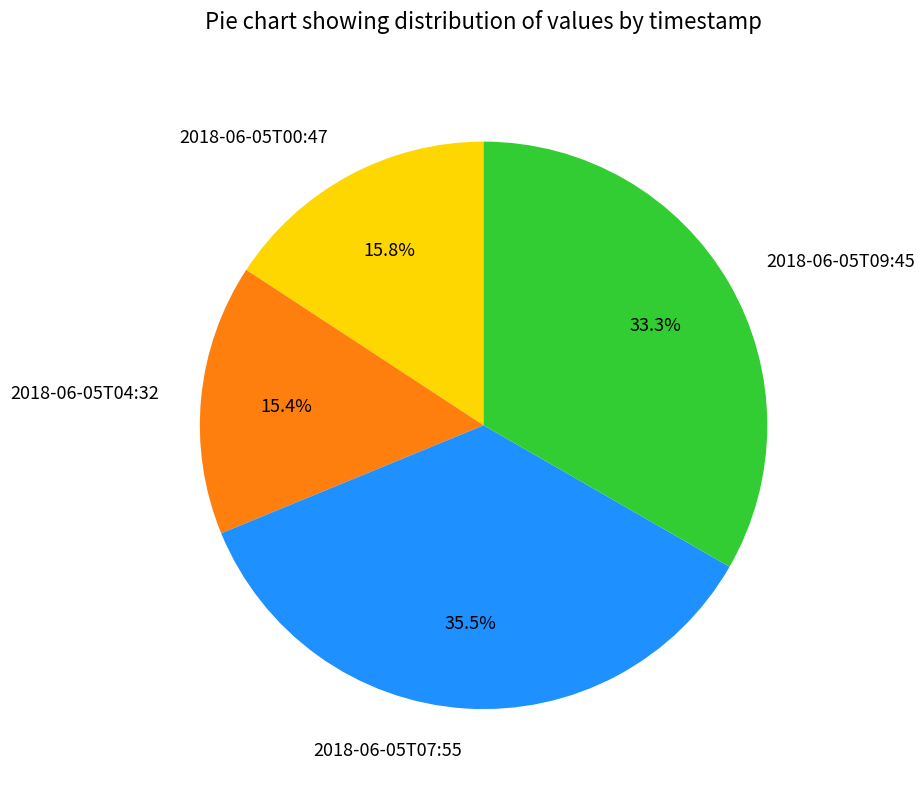

Is there any slice that represents more than half of the pie?

No